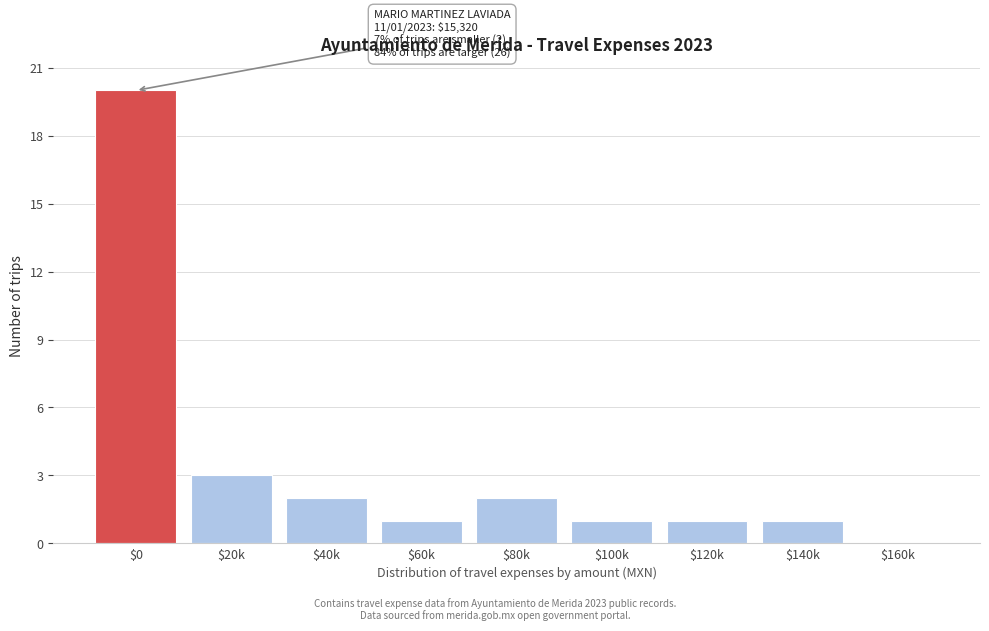

What is the maximum value shown in the chart?

20